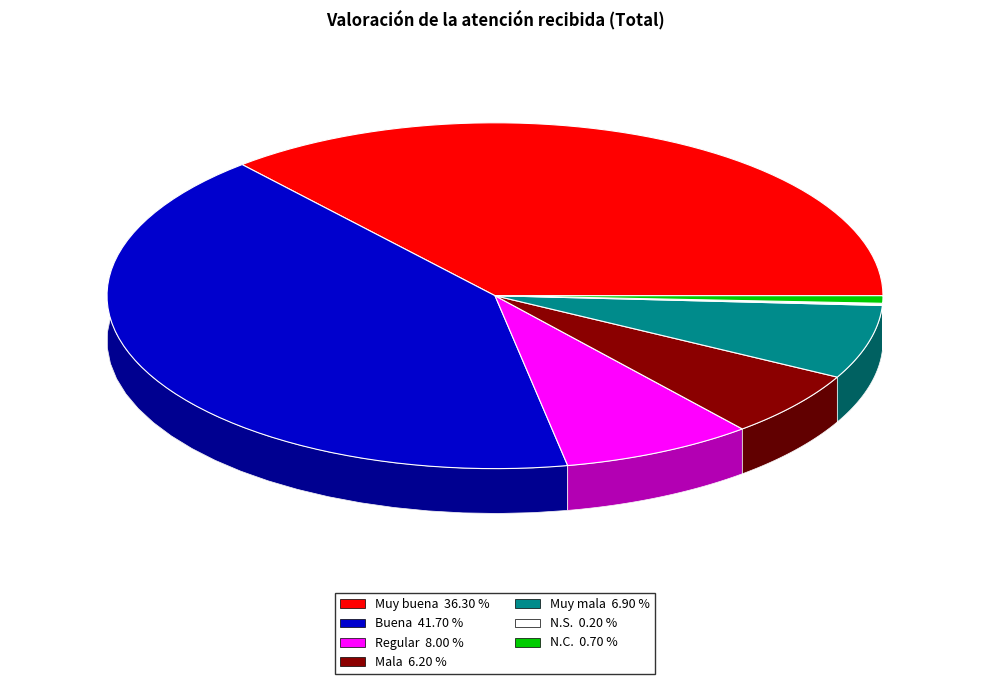

To the nearest percent, what portion does Muy buena represent?

36%